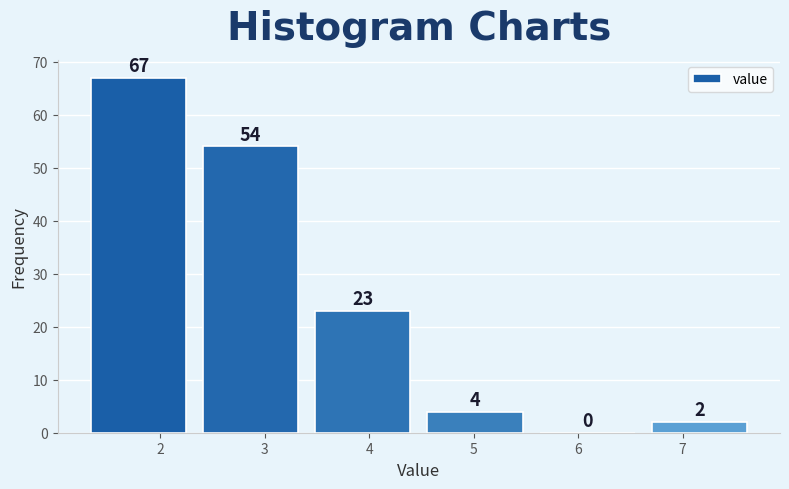

What is the height of the bar covering 3.4 to 4.5 on the x-axis? The bar edges are not printed on the chart, so give them approximately, as read against the axis.

23